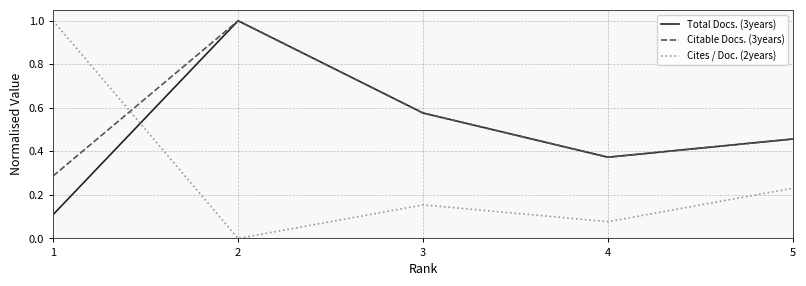

What is the difference between the highest and lowest values at 1?

0.9